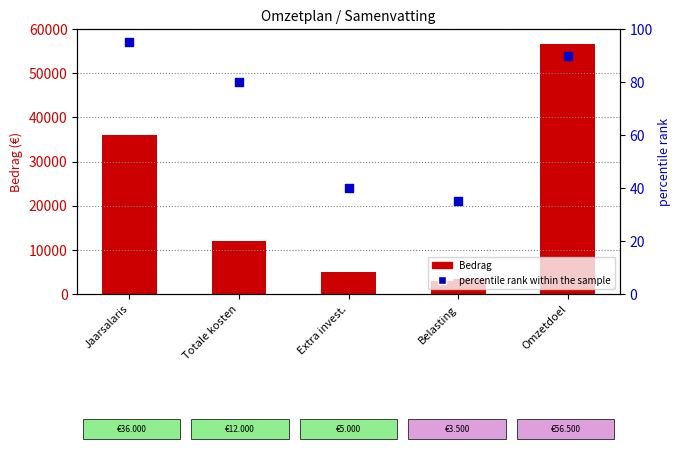

Which series has the largest total across all categories?

Bedrag